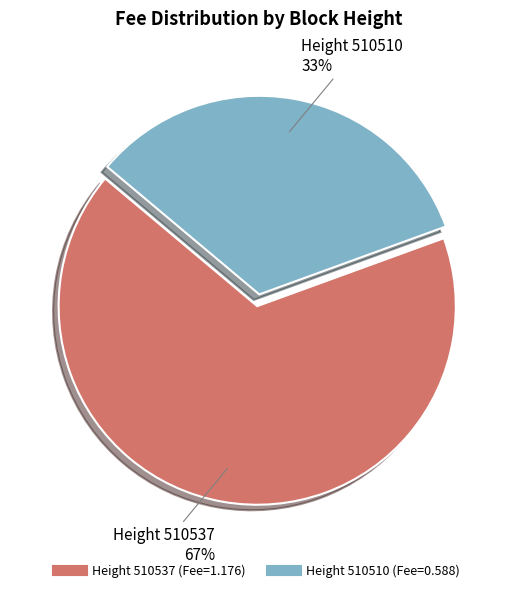

Is there a majority slice in this chart?

Yes